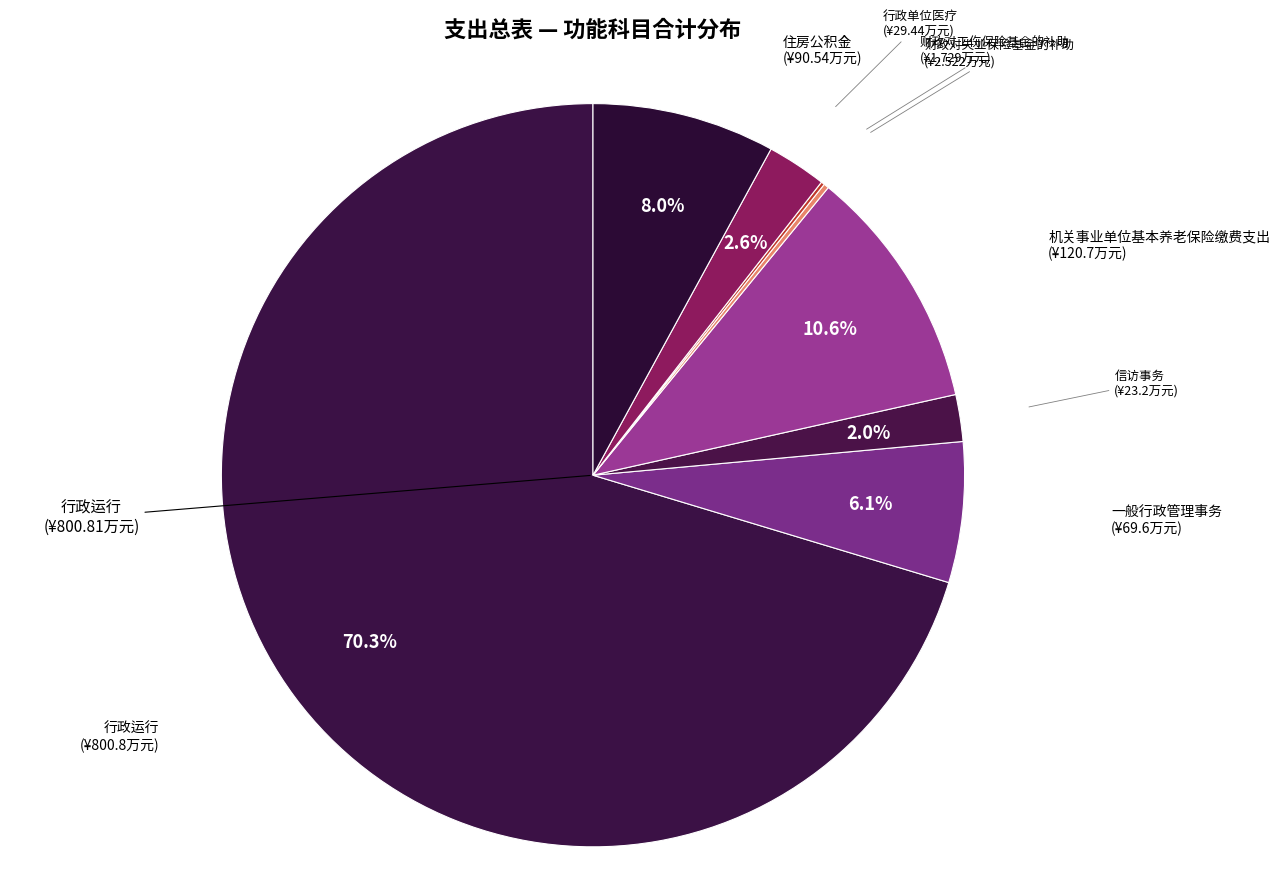

Which category has the smallest portion of the pie?

财政对工伤保险基金的补助